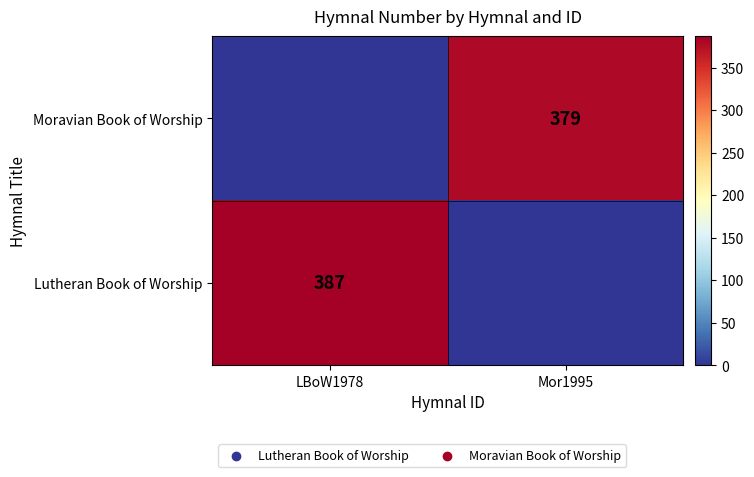

What is the total value across all series at LBoW1978?

387